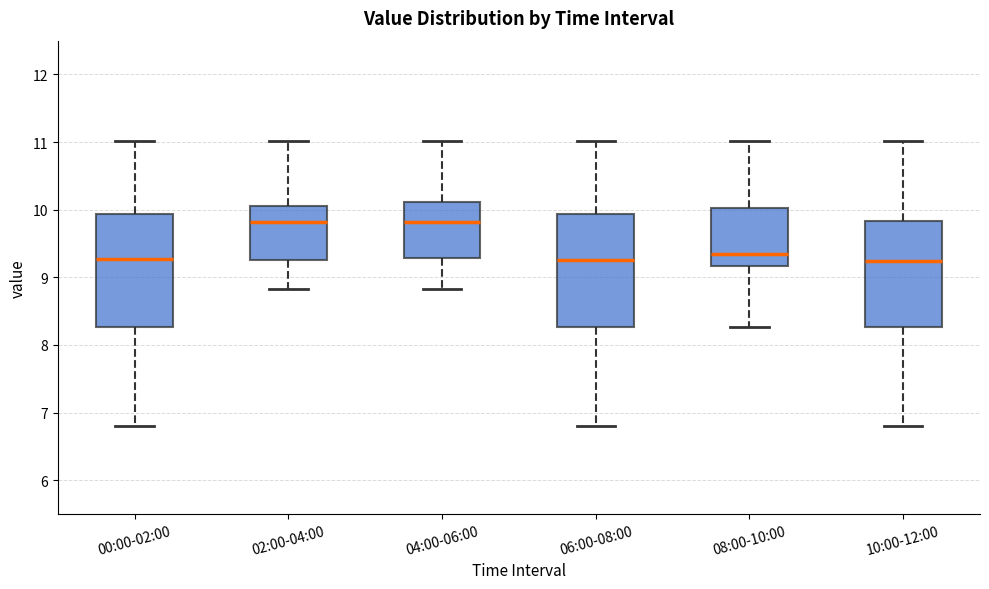

Where does the median line of the box for 08:00-10:00 sit on the y-axis? The values are not printed on the chart, so give them approximately, as read against the axis.

9.4